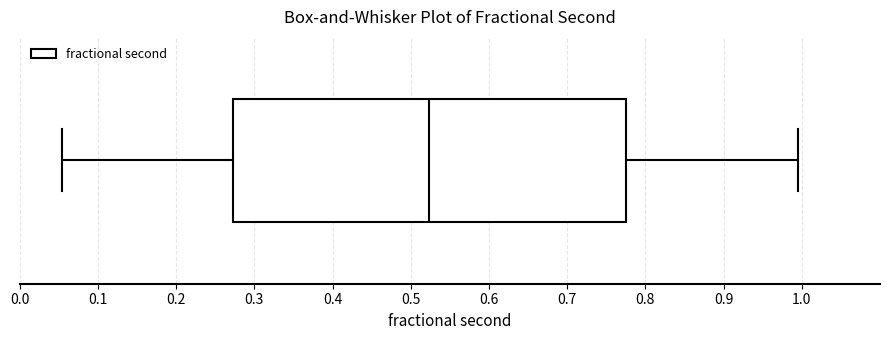

Read this box plot against the x-axis: the position of the median line, the range covered by the box, and the ends of both whiskers. The values are not printed on the chart, so give them approximately, as read against the axis.

median 0.52, box 0.27 to 0.77, whiskers 0.05 to 1.00